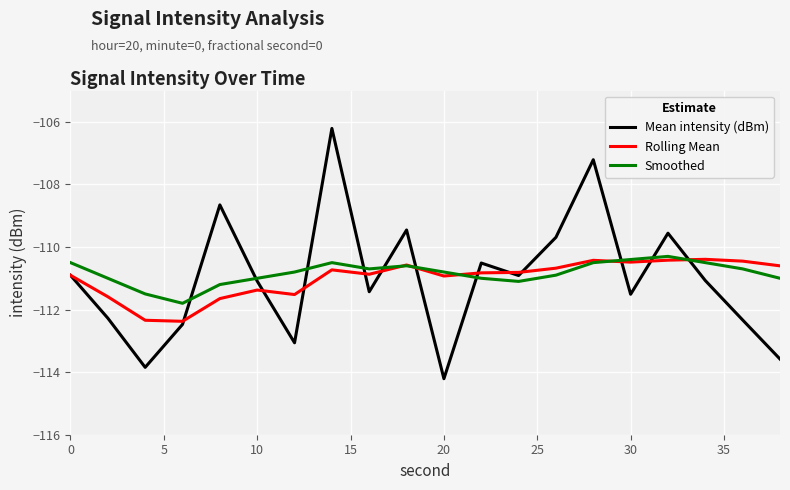

Which series has the largest range (max minus min)?

Mean intensity (dBm)